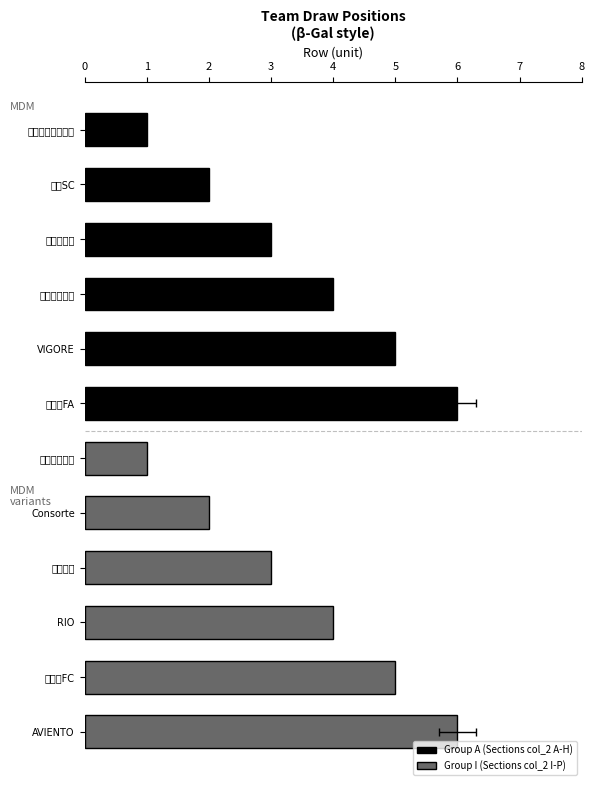

Which series changed the most between 4 and 5?

Group A (Sections col_2 A-H)